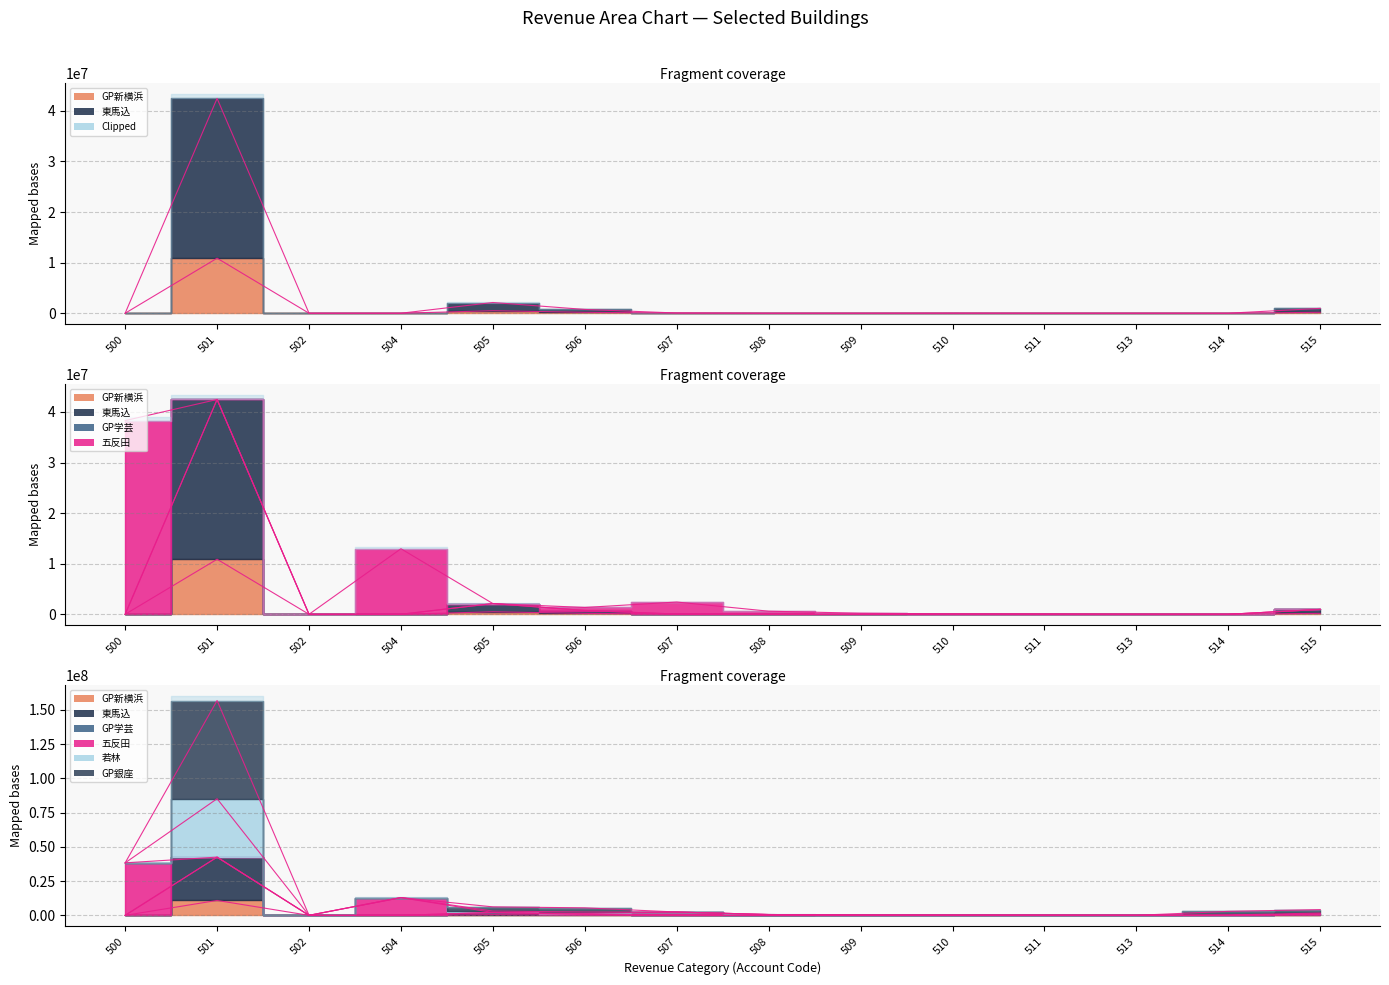

Which series has the widest spread of values?

東馬込